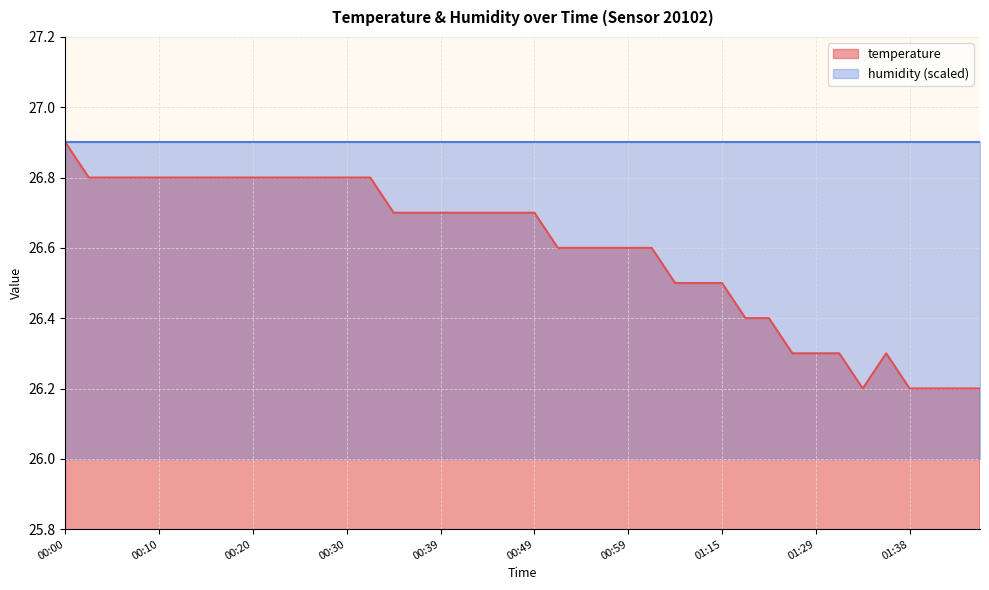

What value does the data have at 01:31?

26.3